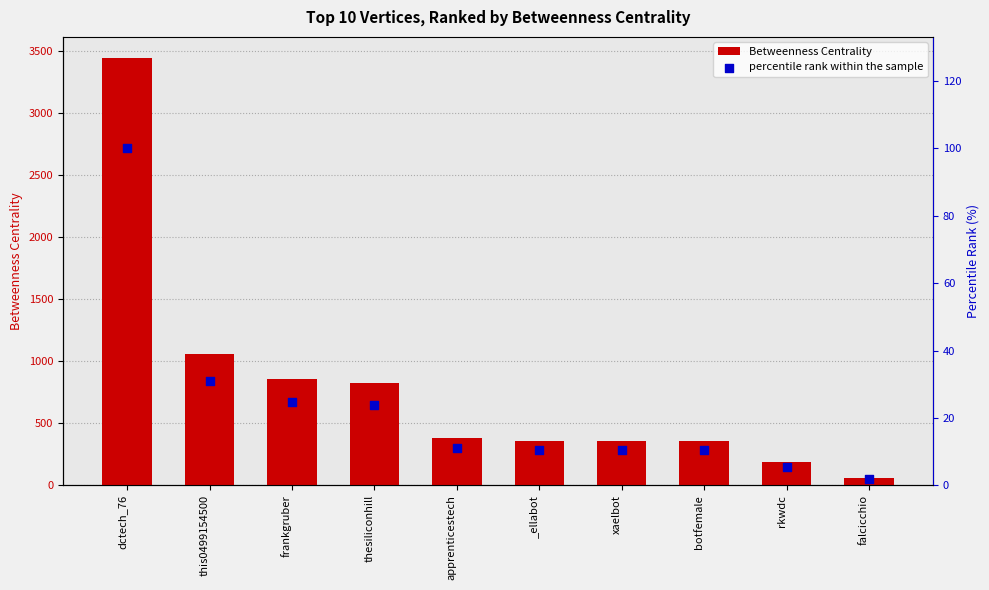

At how many categories does at least one series exceed 2324?

1